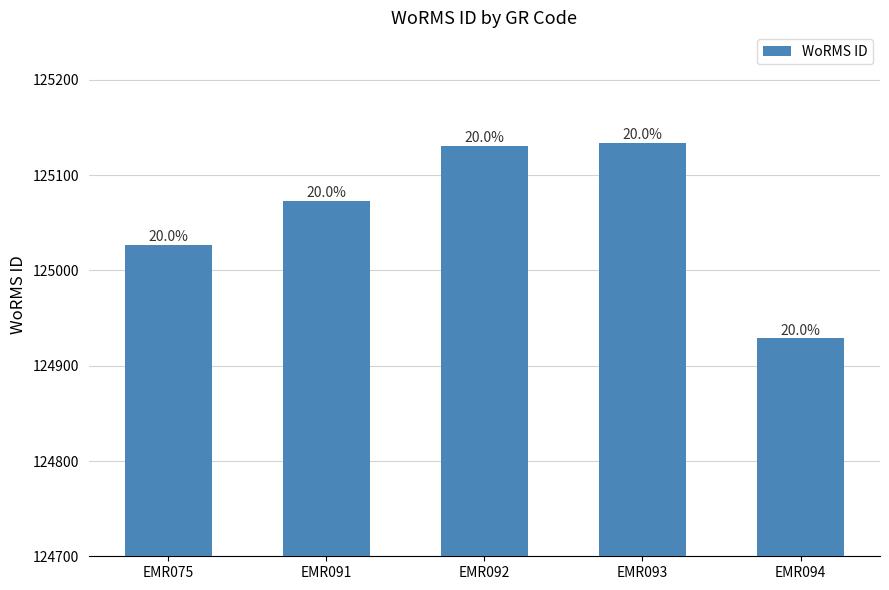

What value does the data have at EMR094, to the nearest 10?

124930